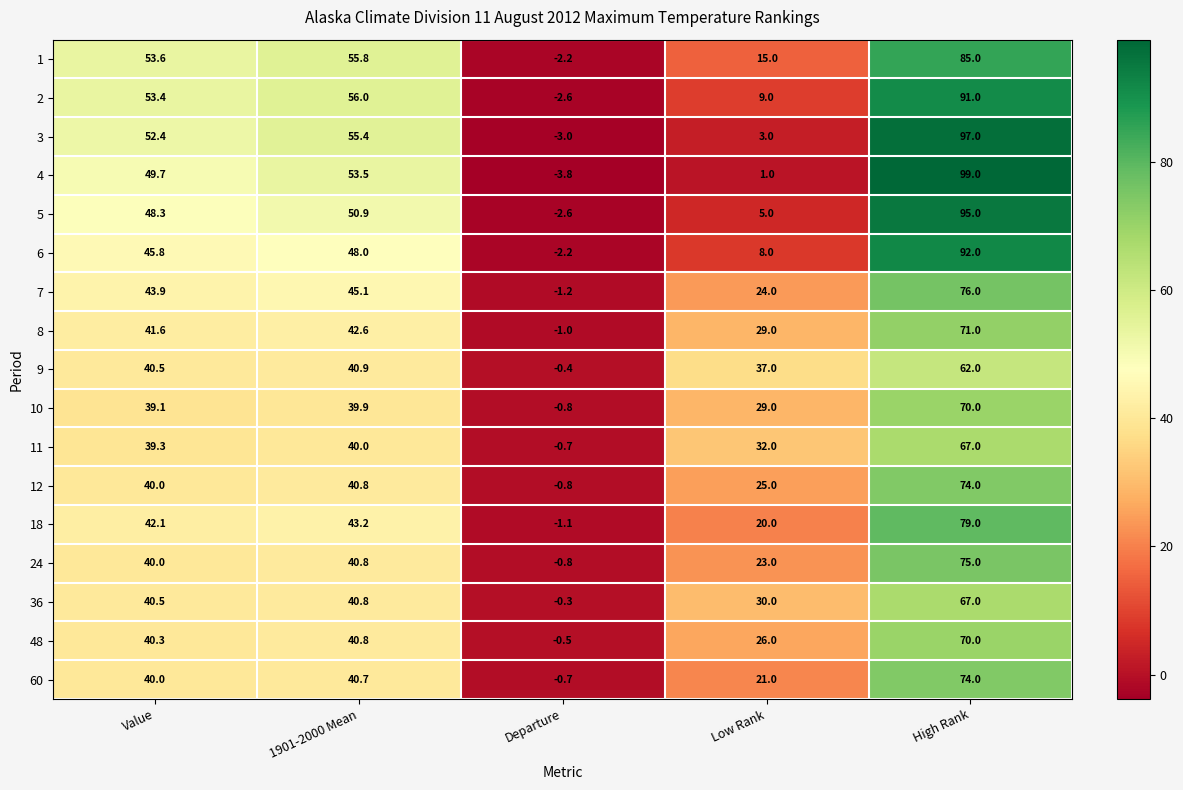

Rank the categories by 12 value from lowest to highest.

Departure, Low Rank, Value, 1901-2000 Mean, High Rank